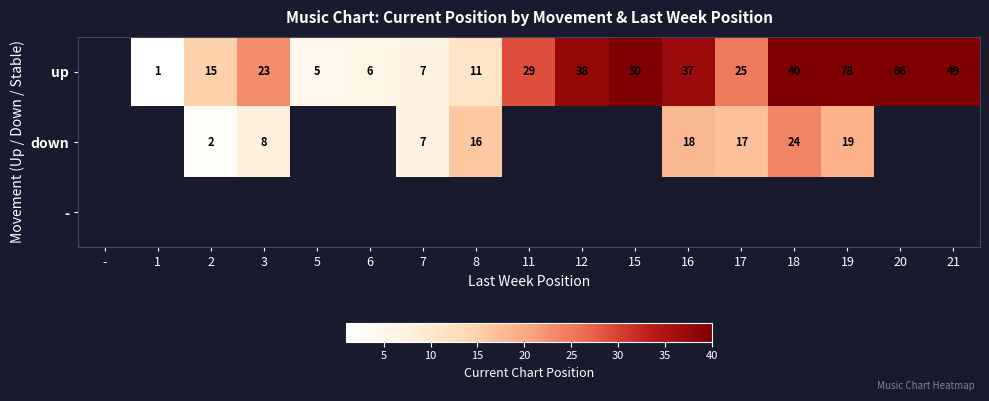

The up series shows 66 at 20. True or false?

True